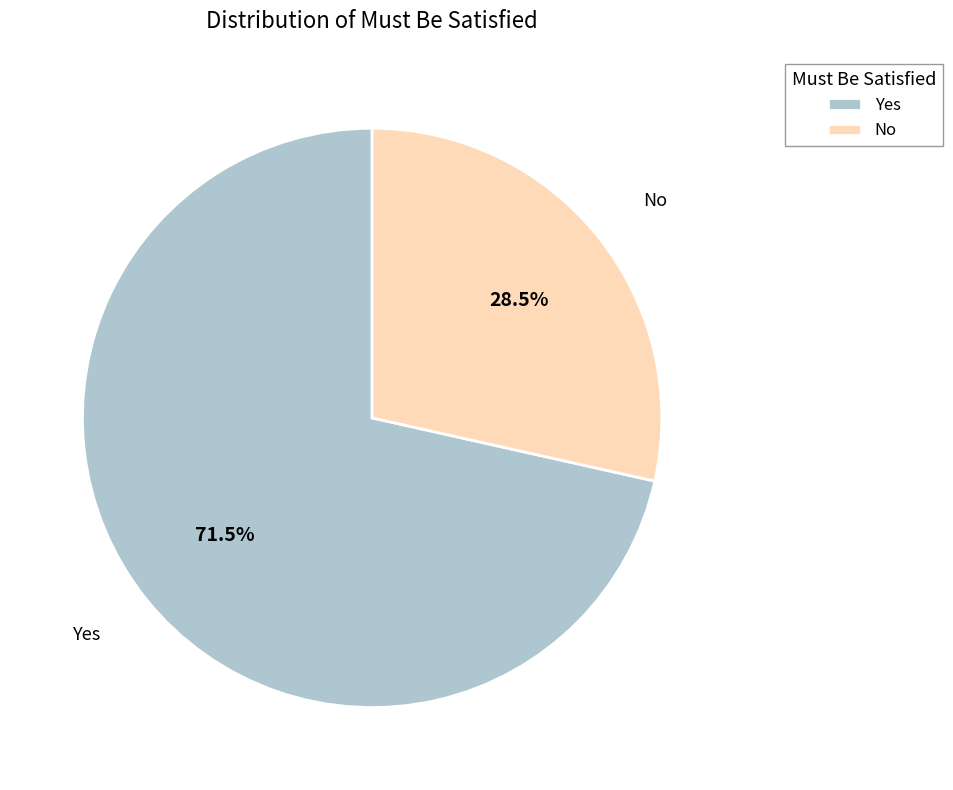

Approximately how many times larger is the value at Yes compared to No?

2.5